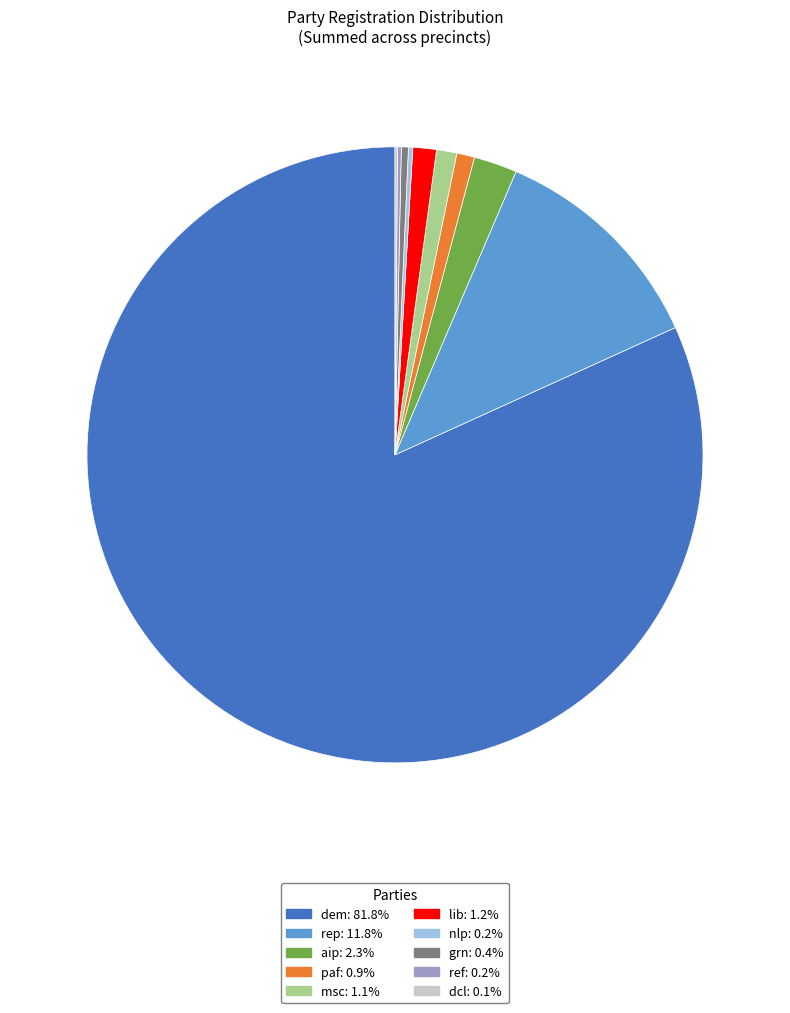

Is it true that dem is 82% of the pie?

True